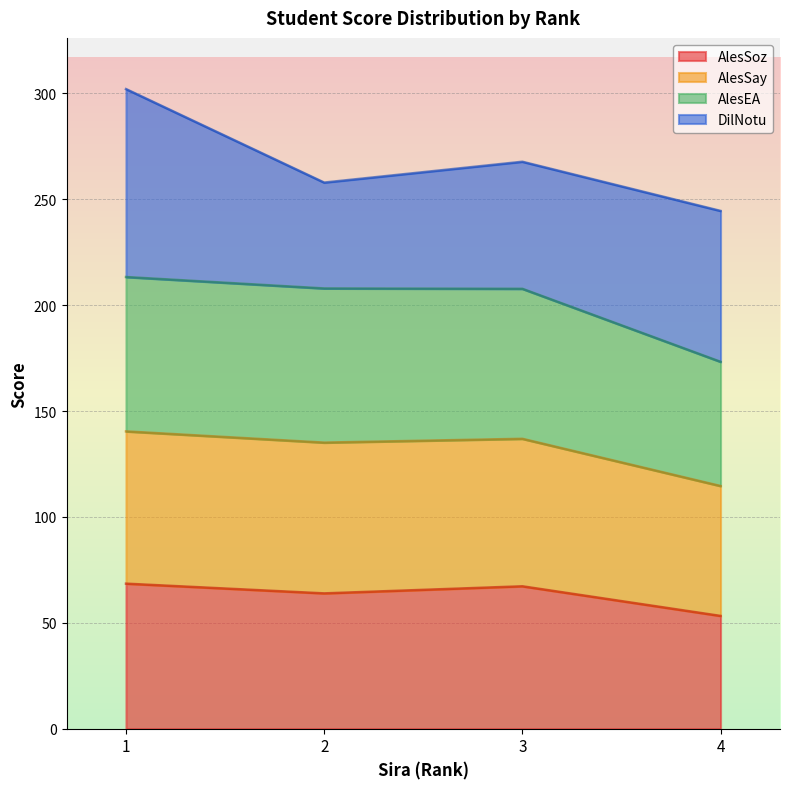

True or false: AlesSay has more than 1 interior local peaks.

False